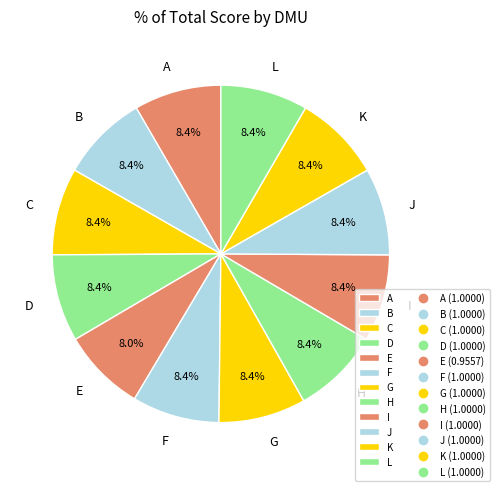

Is G the majority of the pie?

No